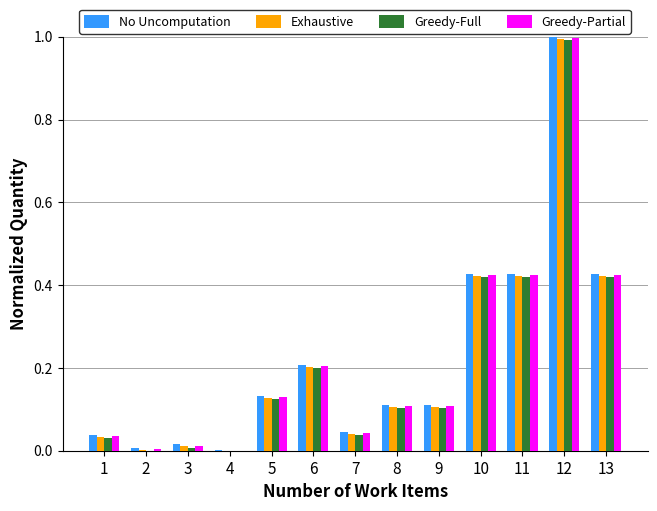

What is the sum of all No Uncomputation values?

3.0